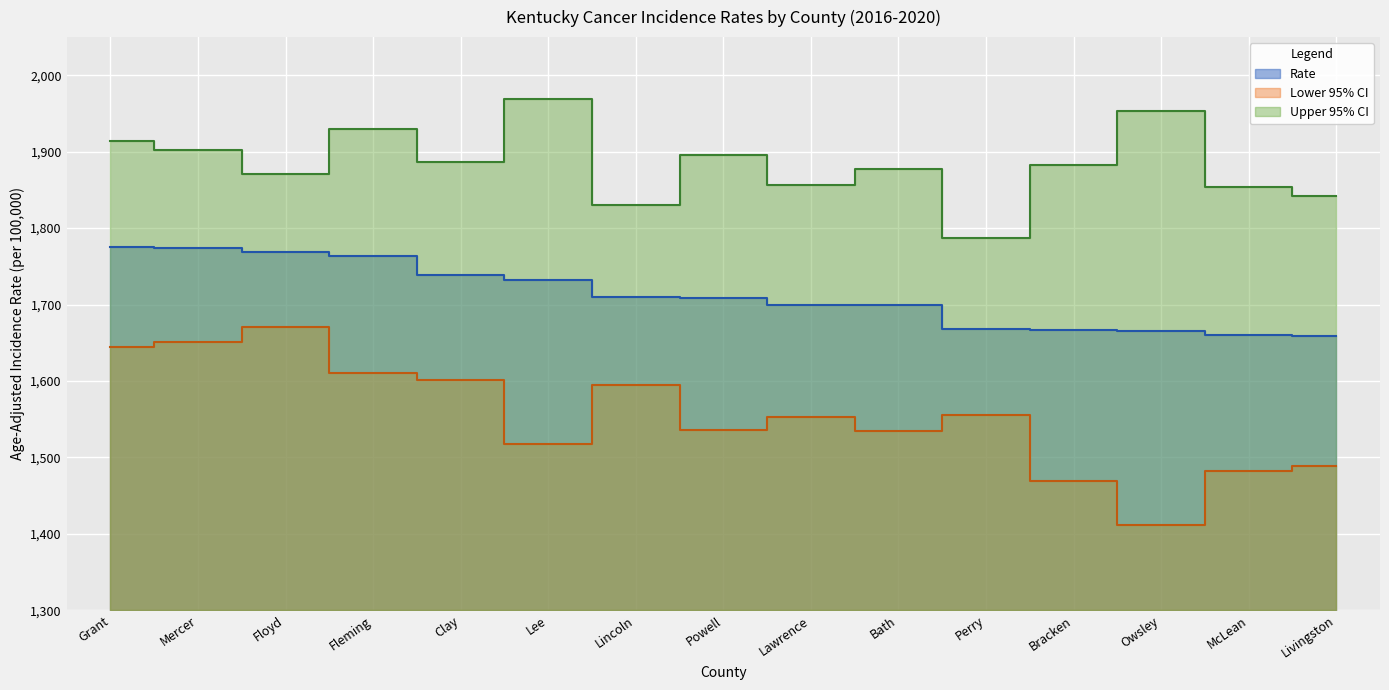

Rank the series by their maximum value, from highest to lowest.

Upper 95% CI, Rate, Lower 95% CI